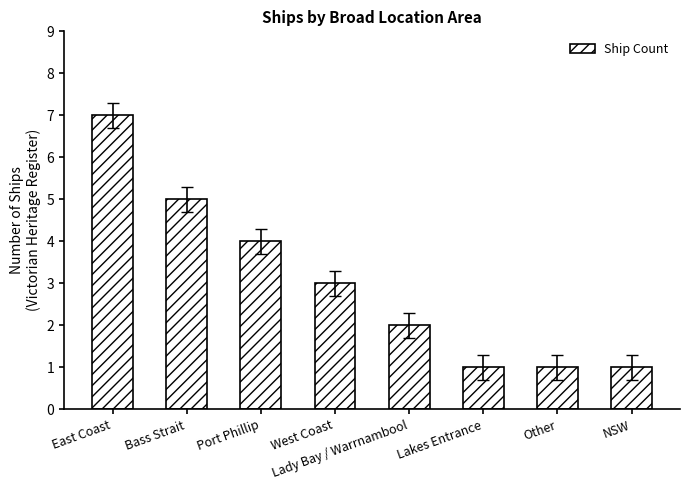

At which category does the chart reach its peak across all series?

East Coast